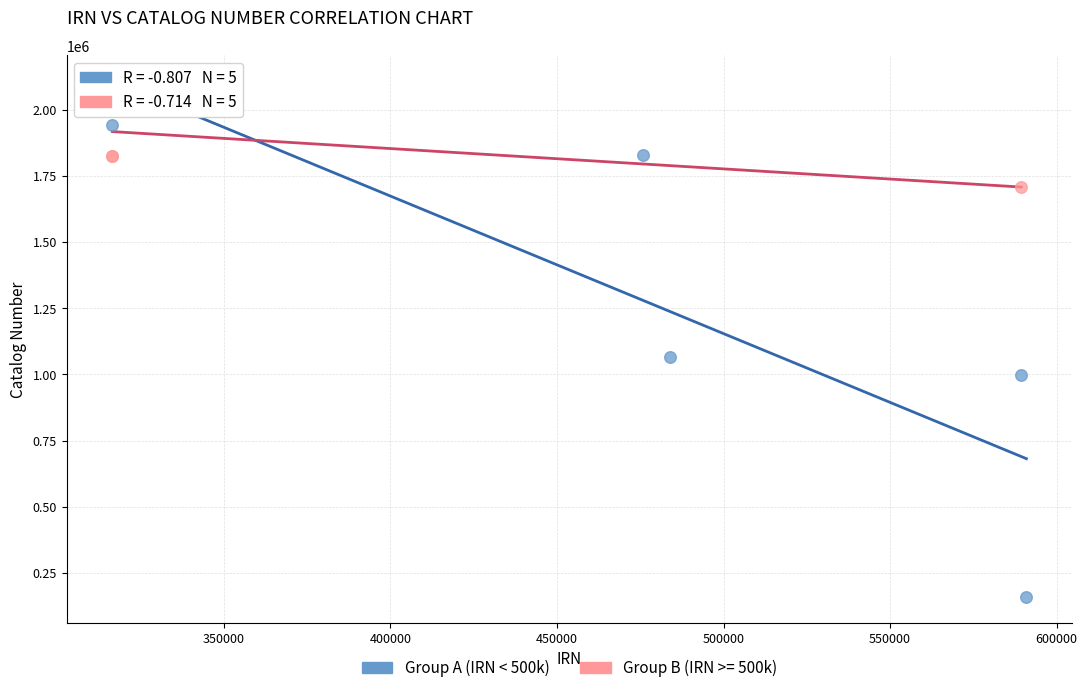

Which series contains the lowest Y value?

Group A (IRN < 500k)